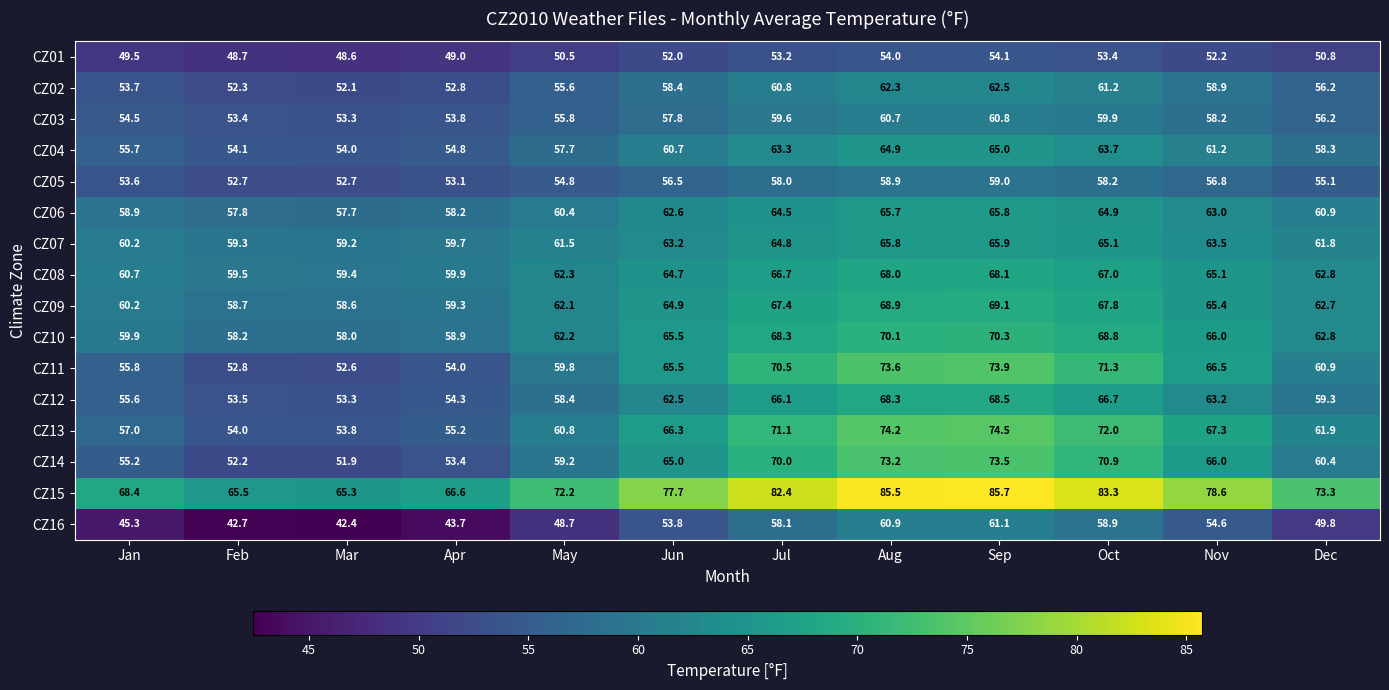

How many distinct data groups are displayed?

16